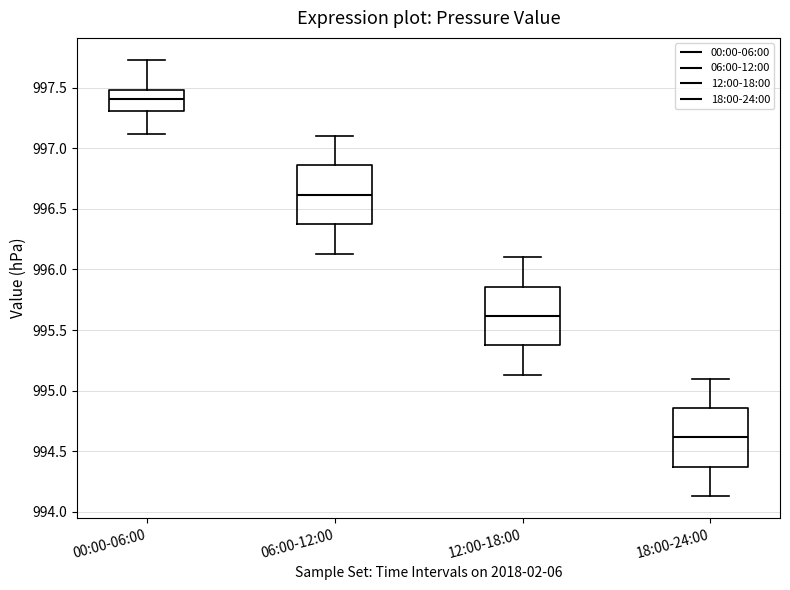

Reading left to right, read every box against the y-axis: the position of its median line, the range the box covers, and the ends of its whiskers. The values are not printed on the chart, so give them approximately, as read against the axis.

00:00-06:00: median 997.40, box 997.30 to 997.50, whiskers 997.10 to 997.75
06:00-12:00: median 996.60, box 996.35 to 996.85, whiskers 996.15 to 997.10
12:00-18:00: median 995.60, box 995.35 to 995.85, whiskers 995.15 to 996.10
18:00-24:00: median 994.60, box 994.35 to 994.85, whiskers 994.15 to 995.10